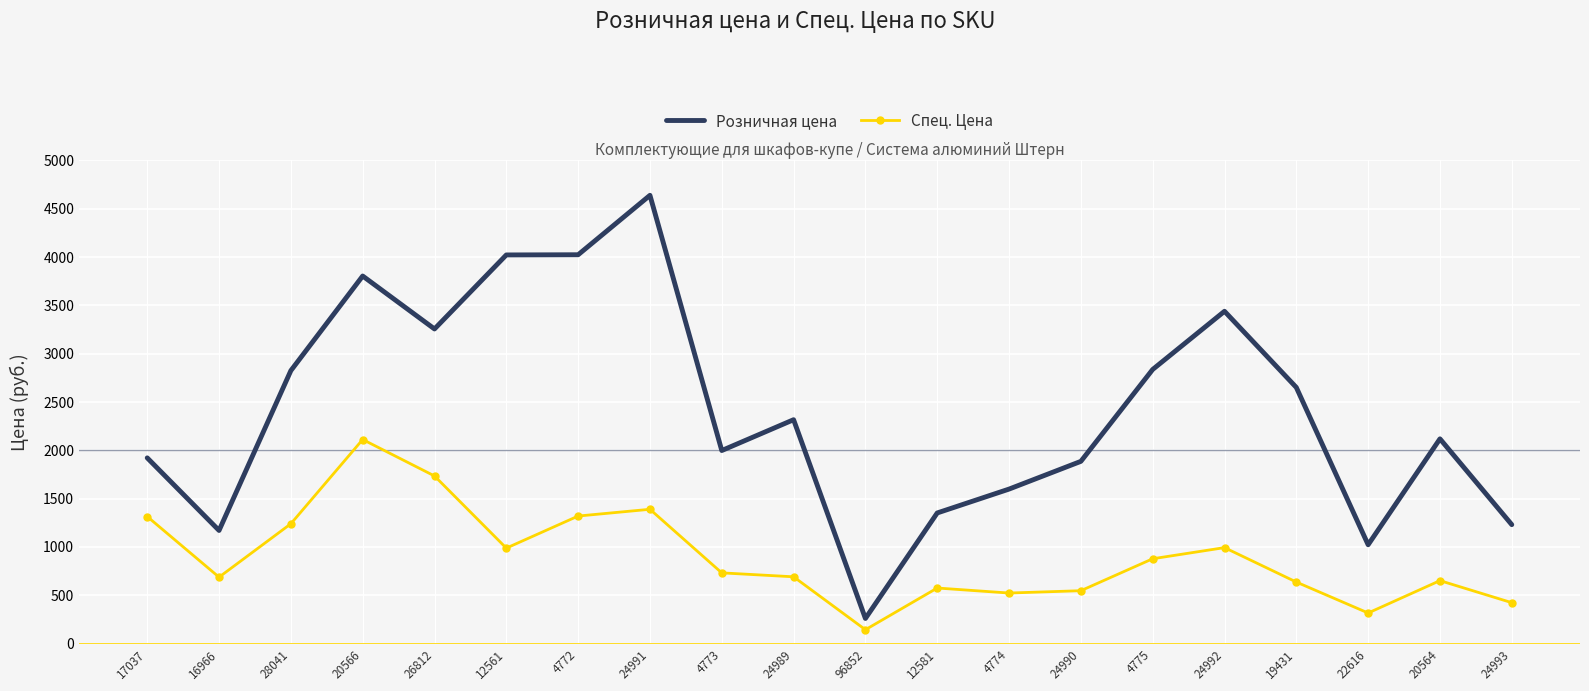

The value of Розничная цена at 4774 is 474.8. True or false?

False